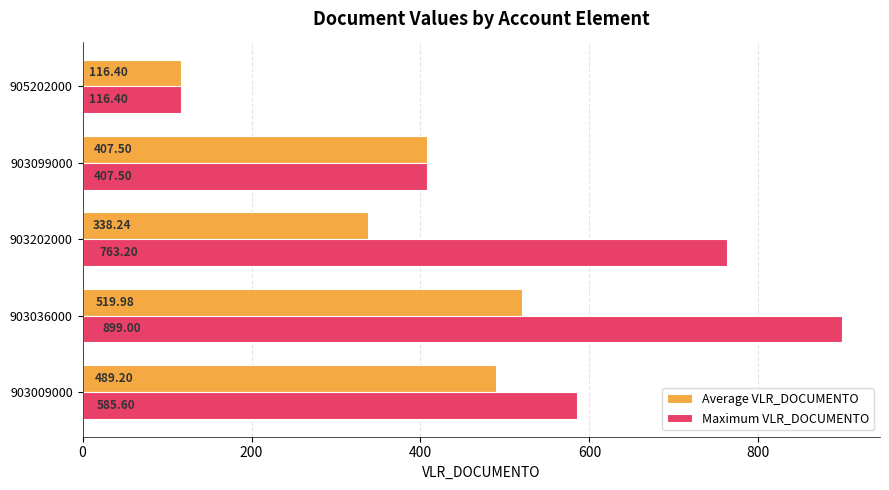

What is the sum of all Maximum VLR_DOCUMENTO values?

2771.7